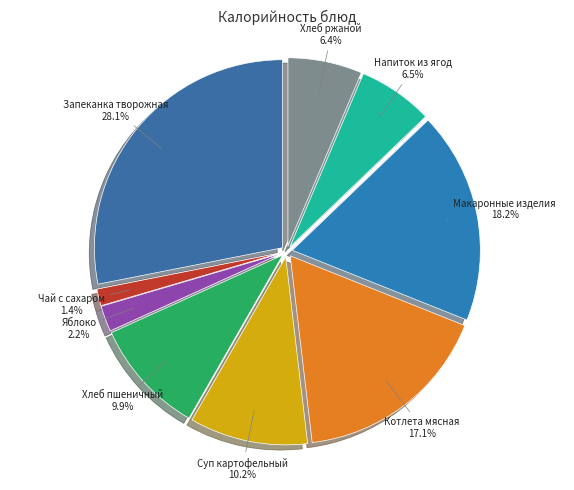

Which slice is the smallest?

Чай с сахаром